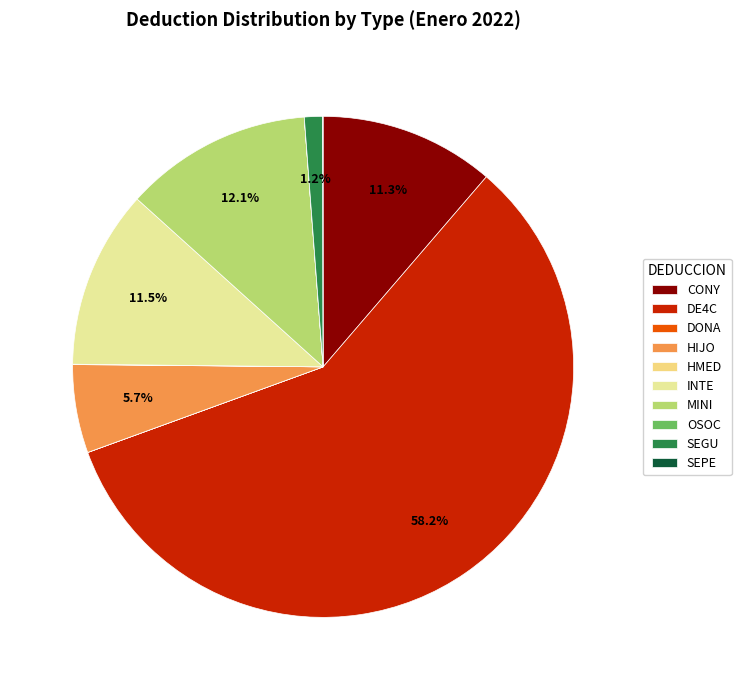

How many slices are in this pie chart?

10